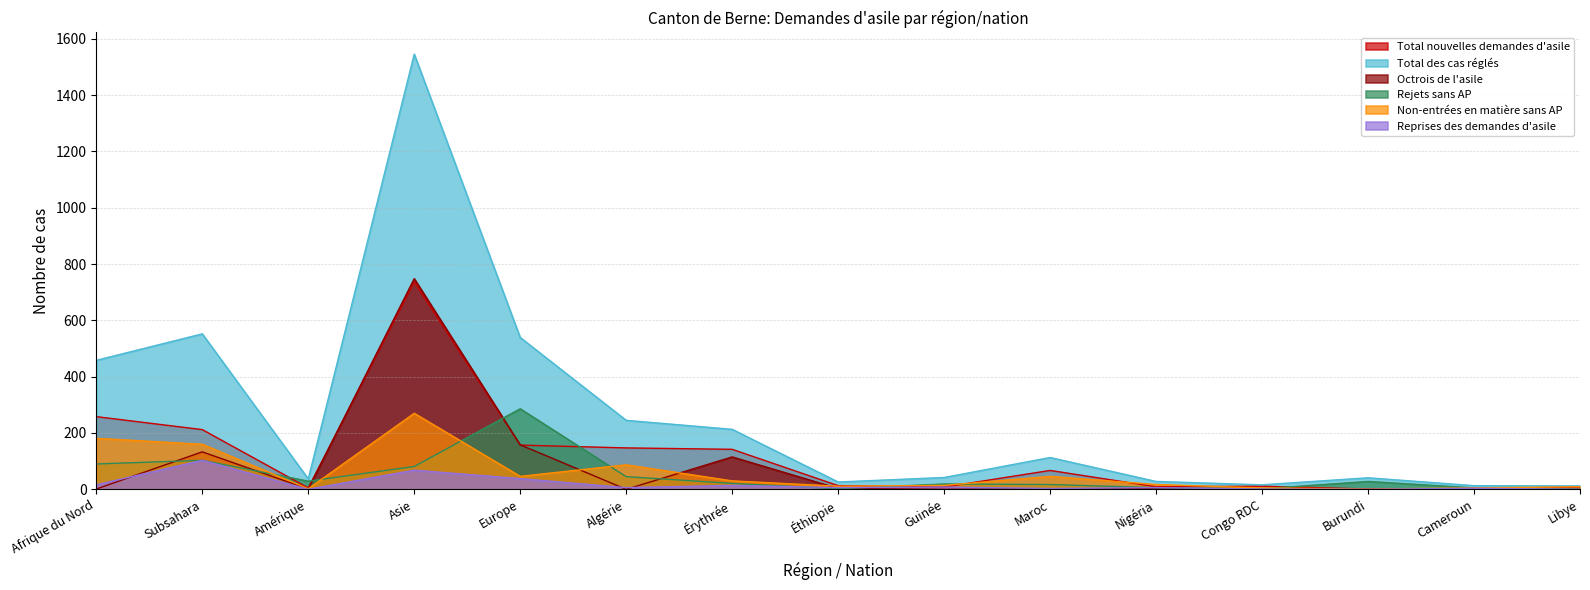

How many lines are shown in the chart?

6